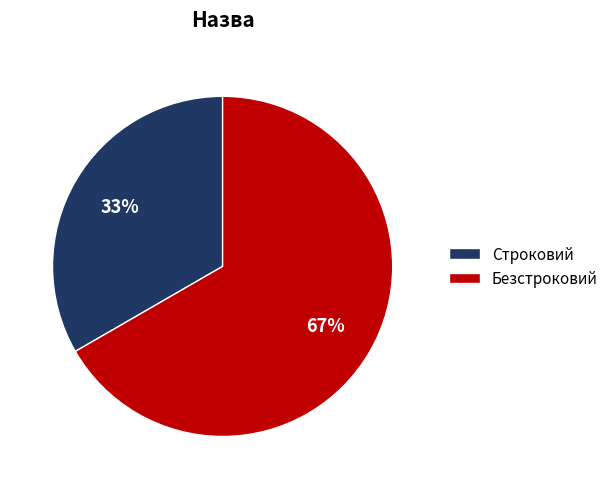

Does Безстроковий represent more than half of the total?

Yes